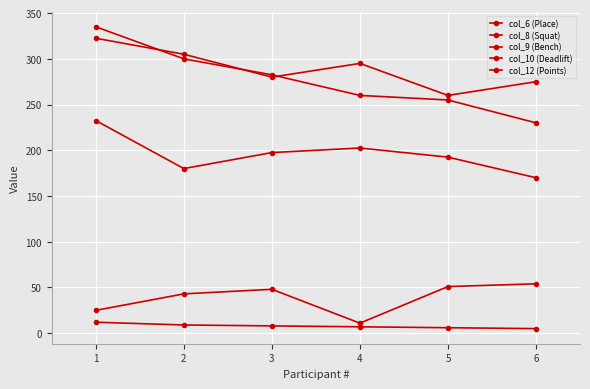

Count the number of data series in this chart.

5